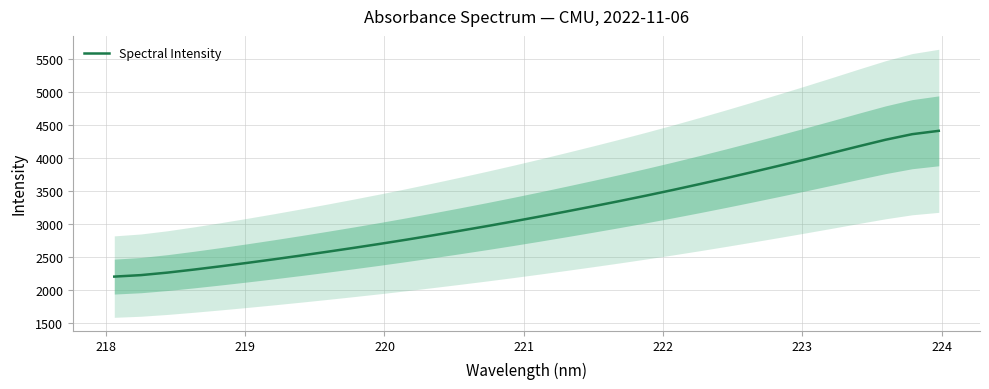

Is this an area chart (filled region under the line)?

No